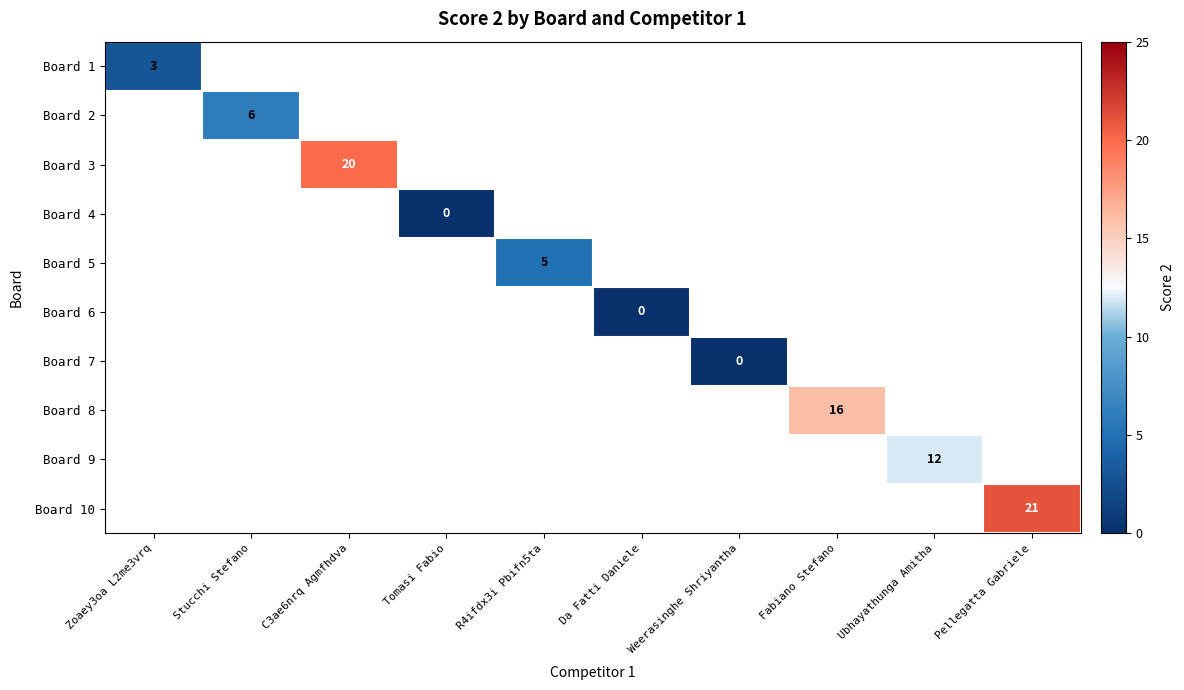

What is the greatest value displayed?

21.0